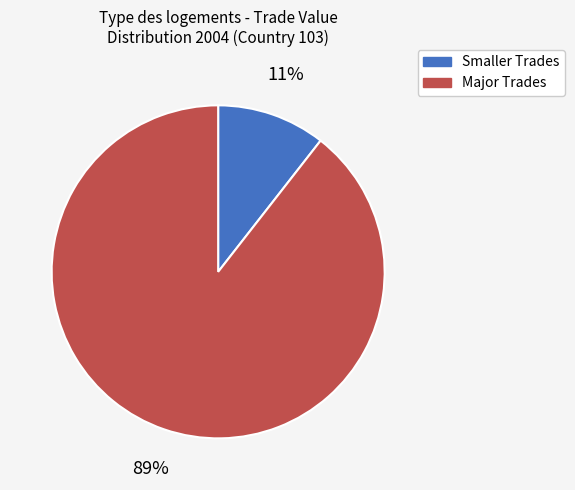

To the nearest percent, what is the average slice percentage?

50%